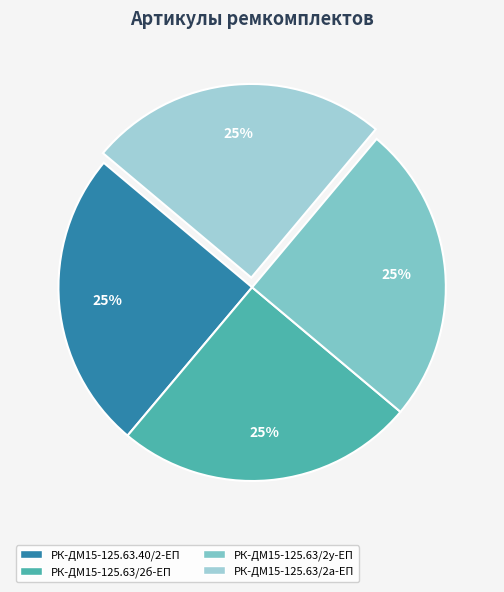

Rank the categories by value from lowest to highest.

РК-ДМ15-125.63.40/2-ЕП ремкомплект, РК-ДМ15-125.63/2а-ЕП ремкомплект, РК-ДМ15-125.63/2б-ЕП ремкомплект, РК-ДМ15-125.63/2у-ЕП ремкомплект